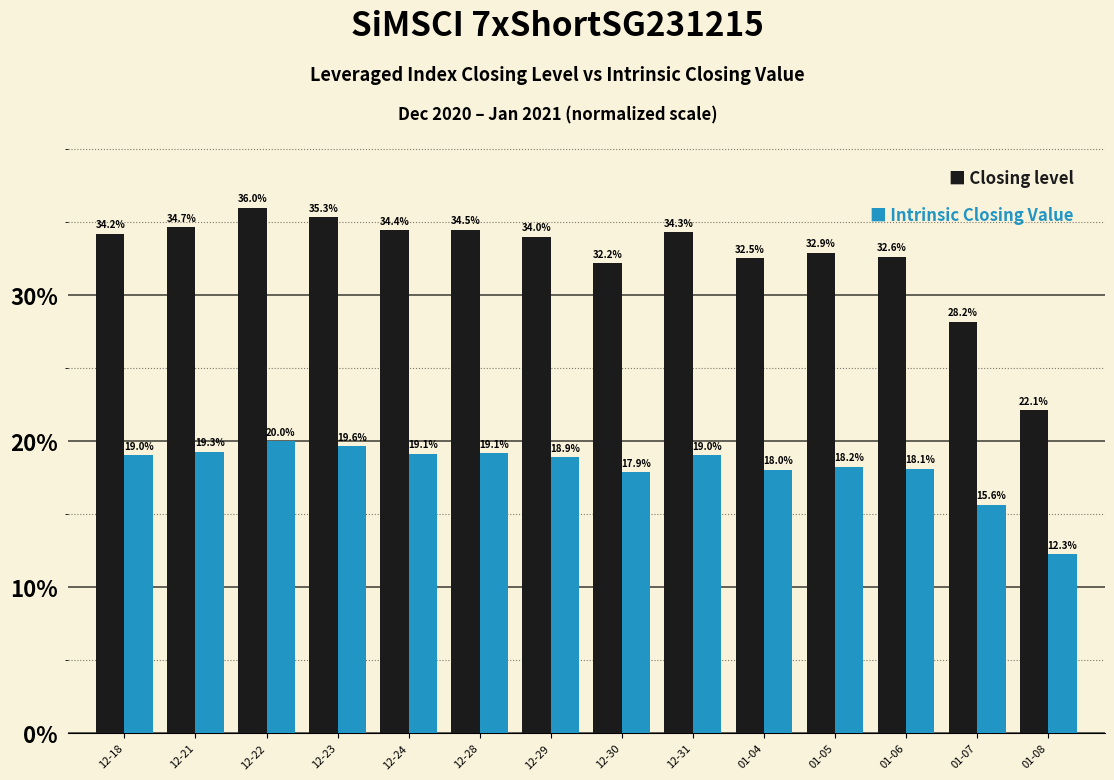

What is the difference between the highest and lowest values at 01-06?

14.5